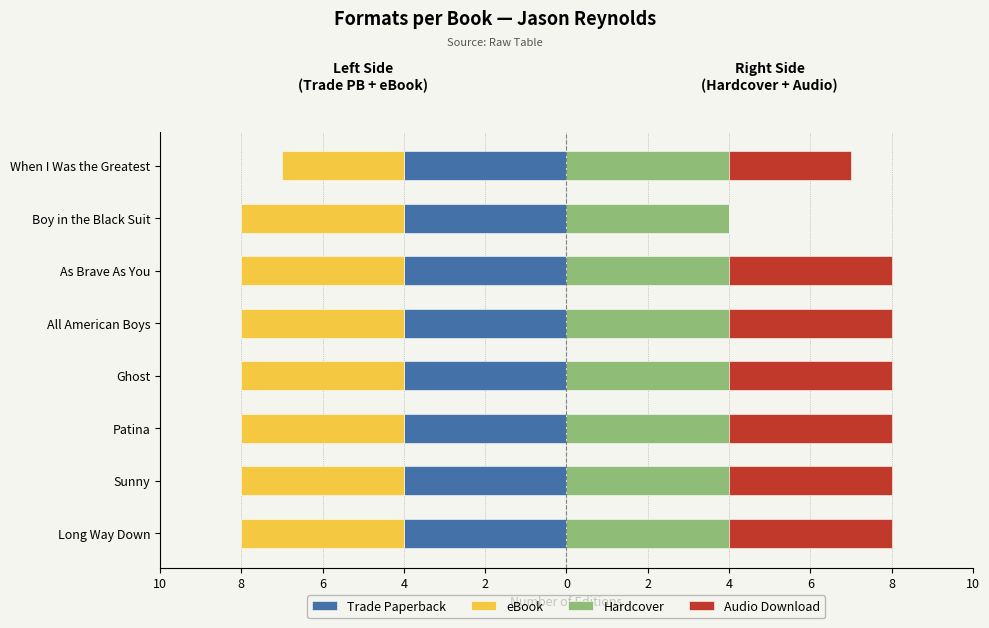

Which series changed the most between 8 and 0?

Trade Paperback